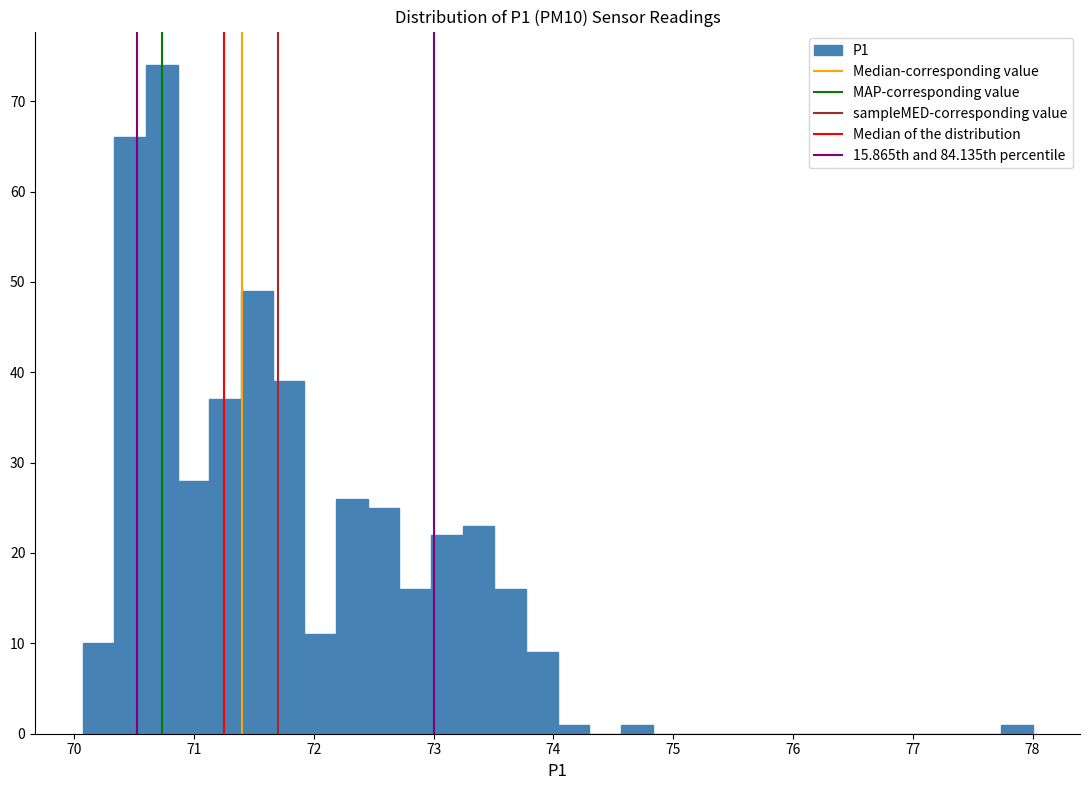

Read against the x-axis, roughly where is the centre of the tallest bar?

70.7